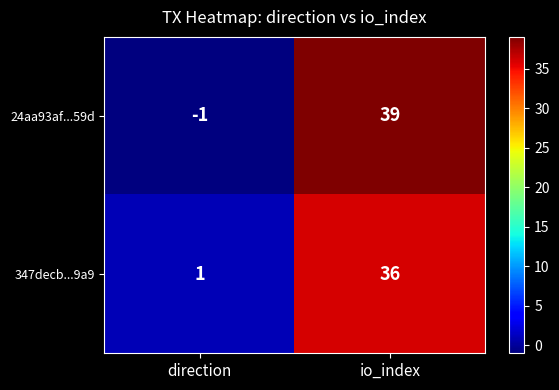

Is it true that 24aa93af...59d equals -2 at direction?

False